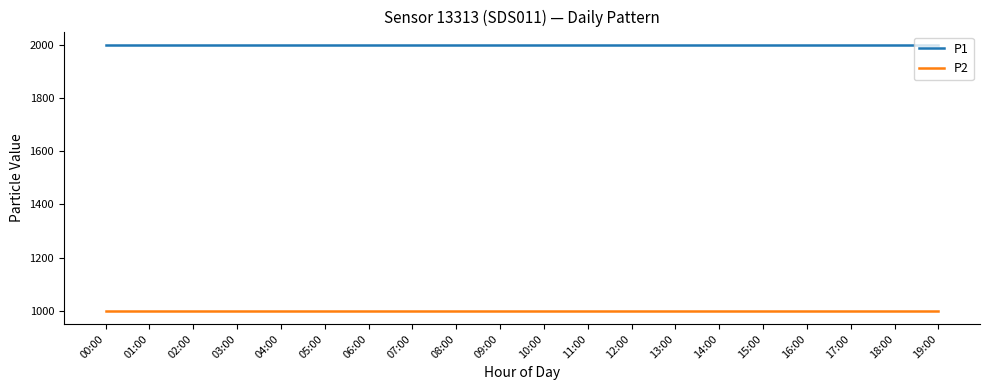

Which series has the largest total across all categories?

P1